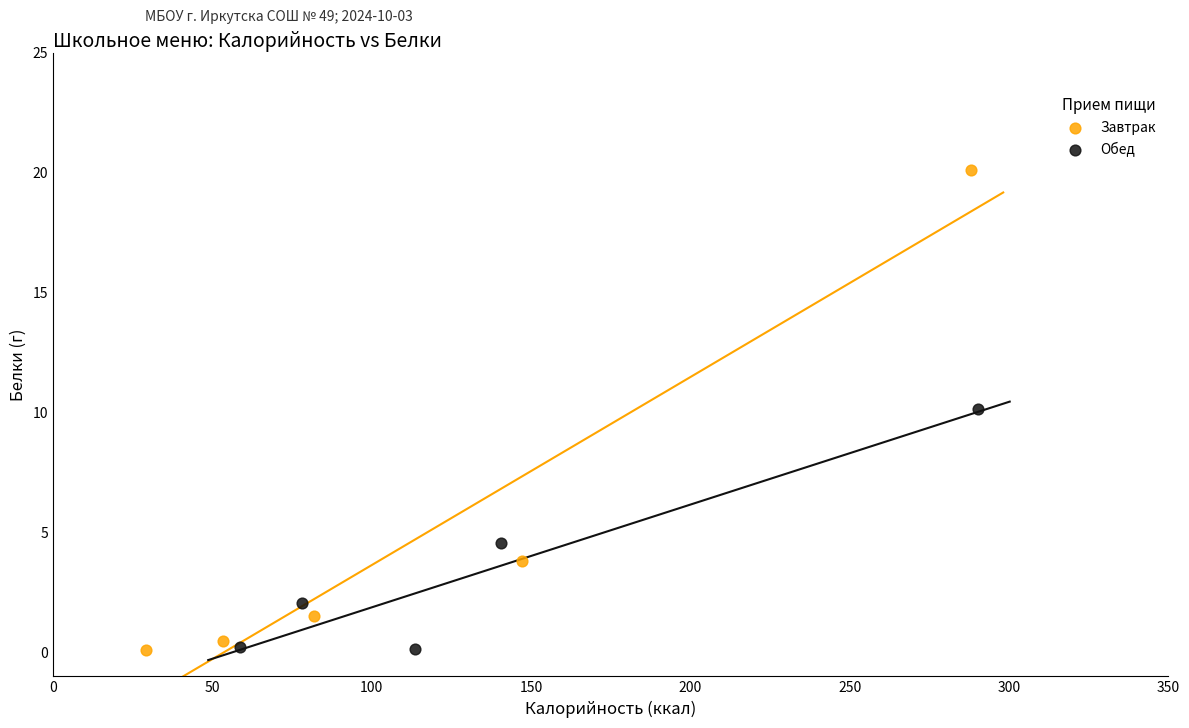

What are all the series names shown in the legend?

Завтрак, Обед